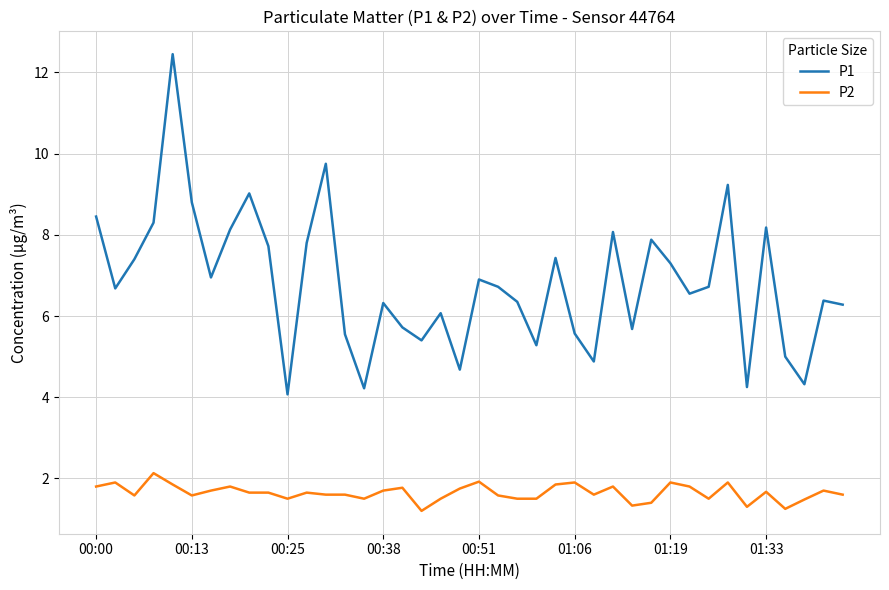

Count the number of categories in the chart.

40